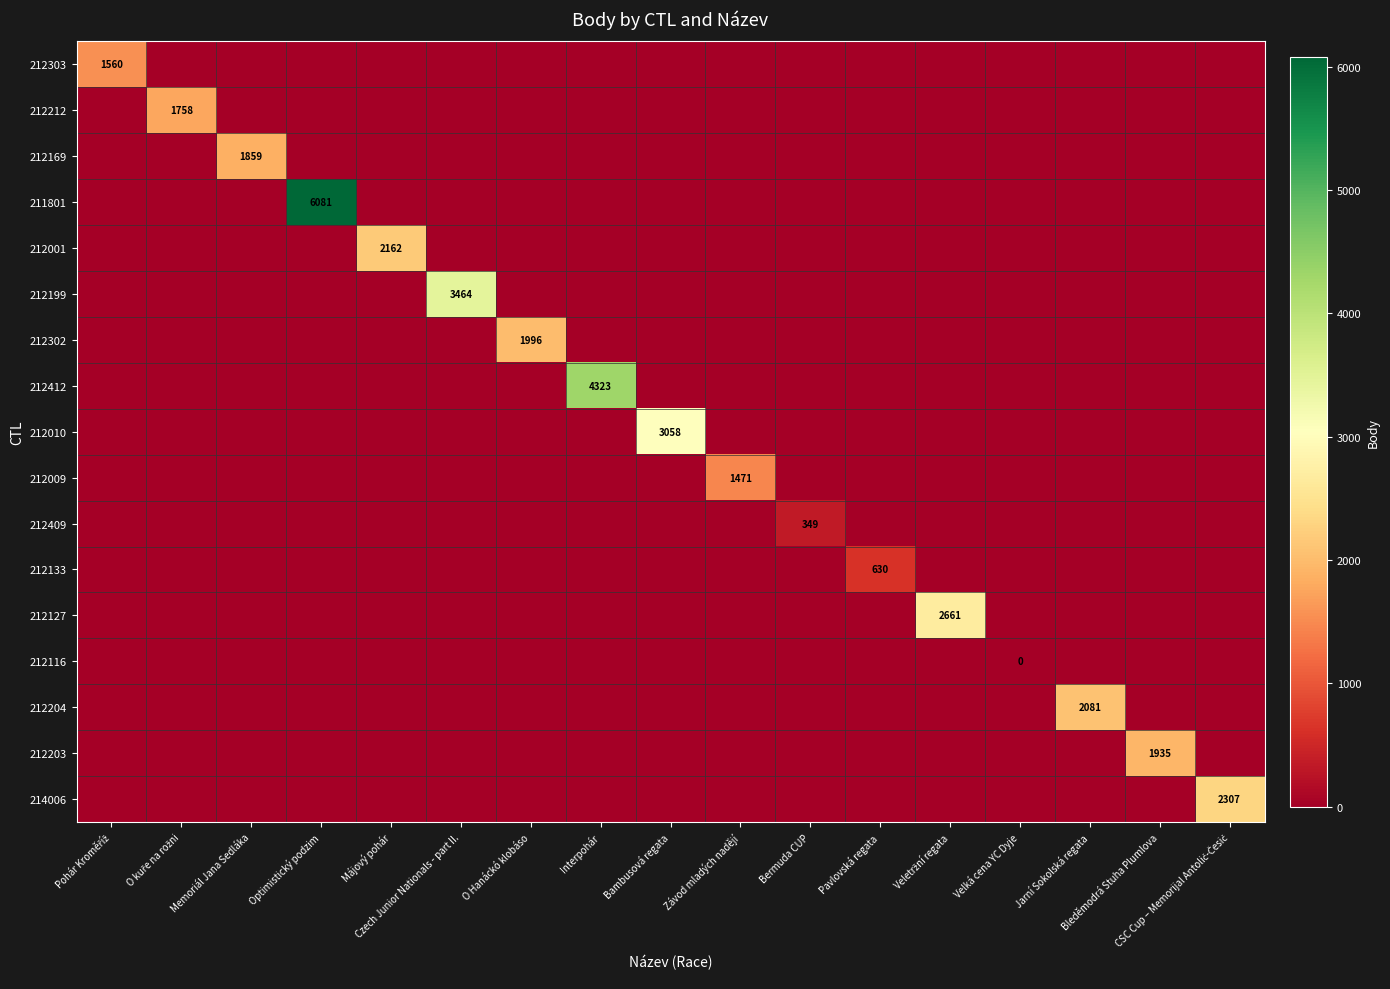

The 212169 series shows 1859 at Memoriál Jana Sedláka. True or false?

True